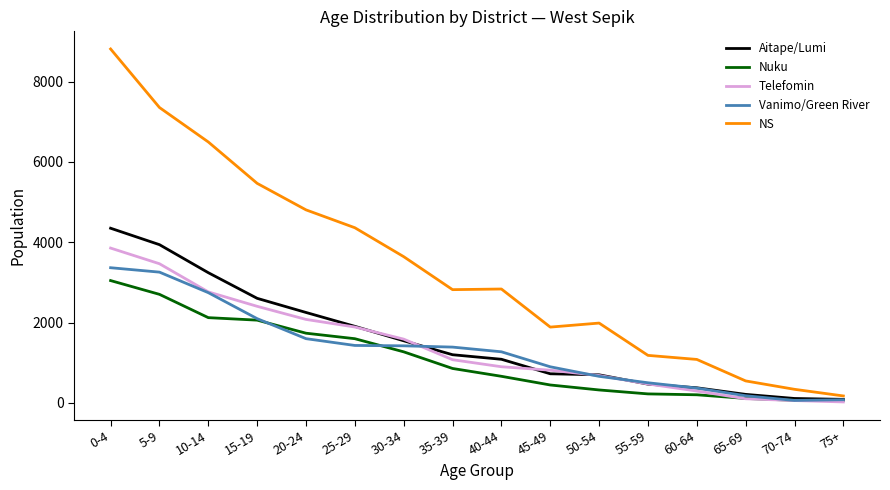

What is the highest value of the NS series?

8811